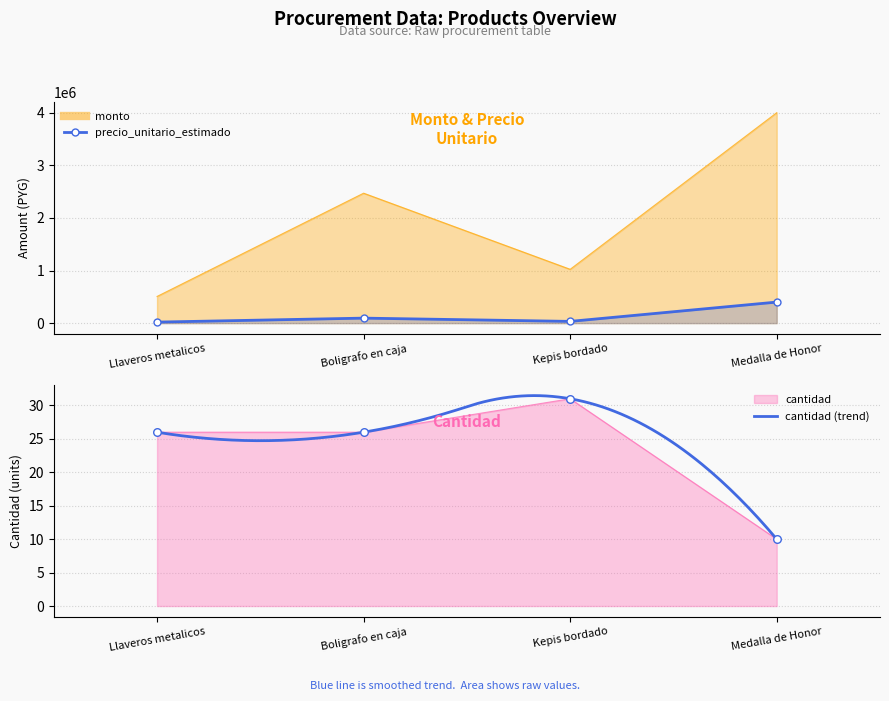

At which category is the sum across all series the highest?

Medalla de Honor